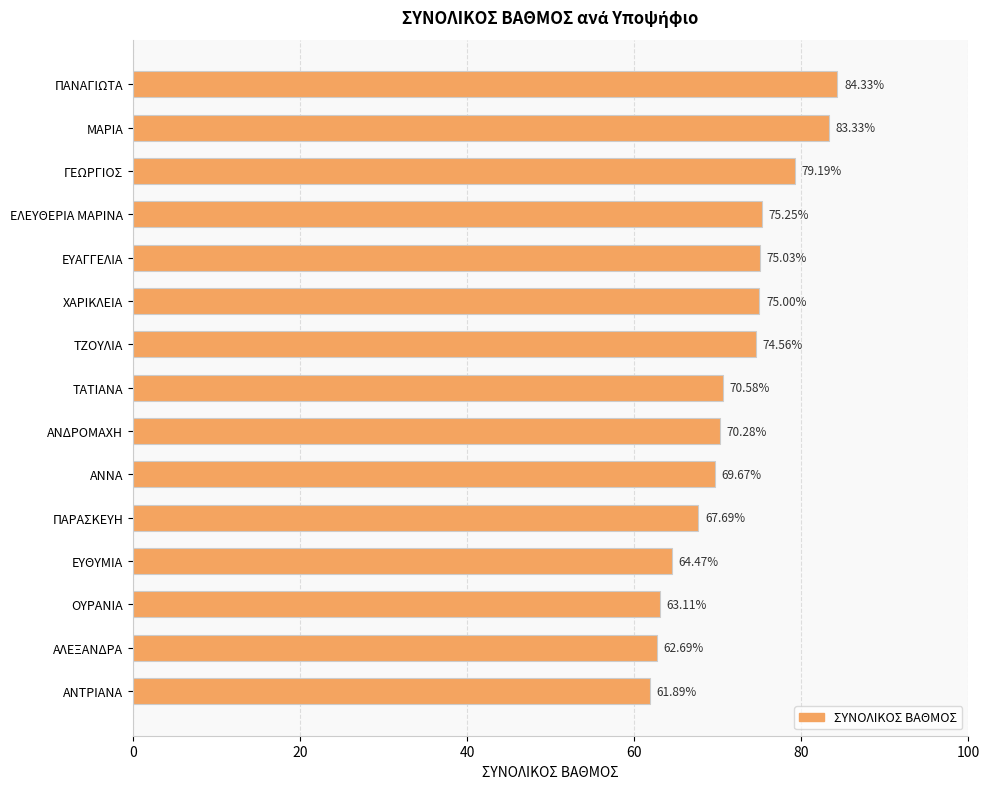

At which label is the value closest to 73?

ΤΖΟΥΛΙΑ